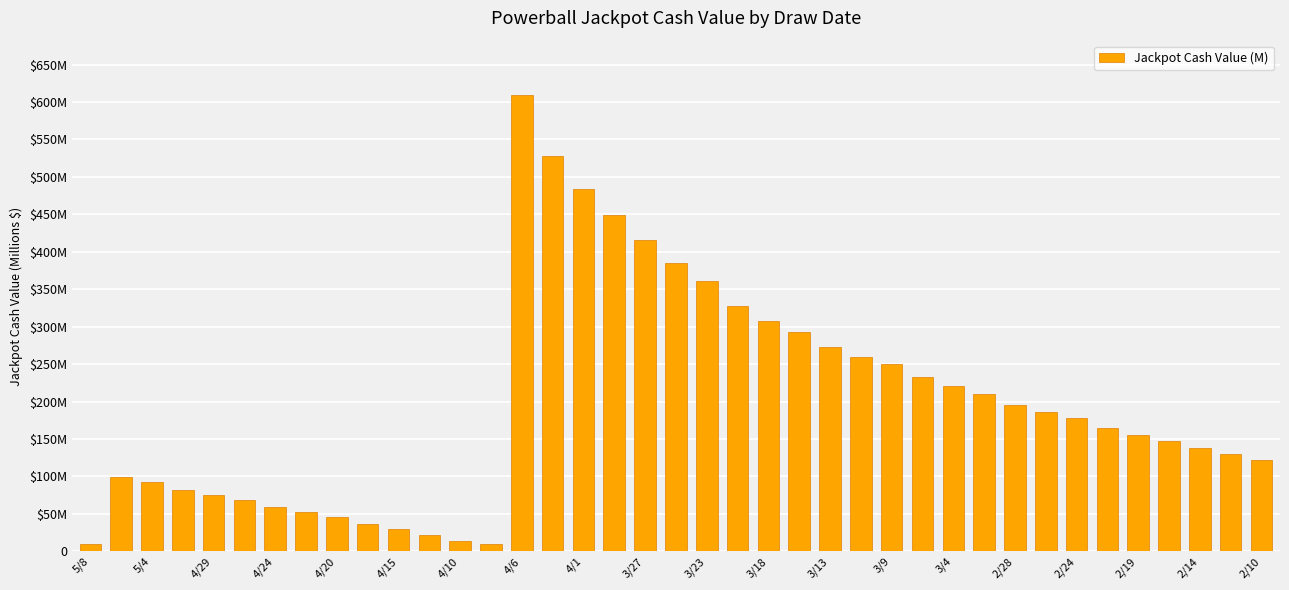

Does the chart contain any negative values?

No